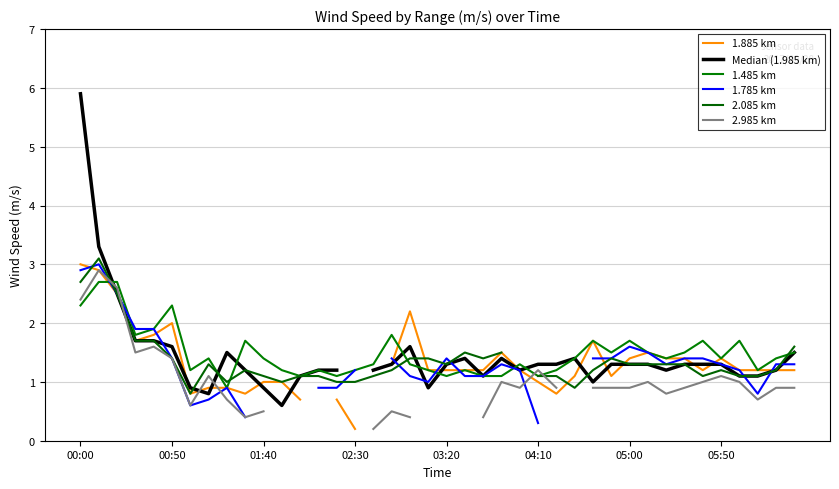

Which series has the largest total across all categories?

1.485 km